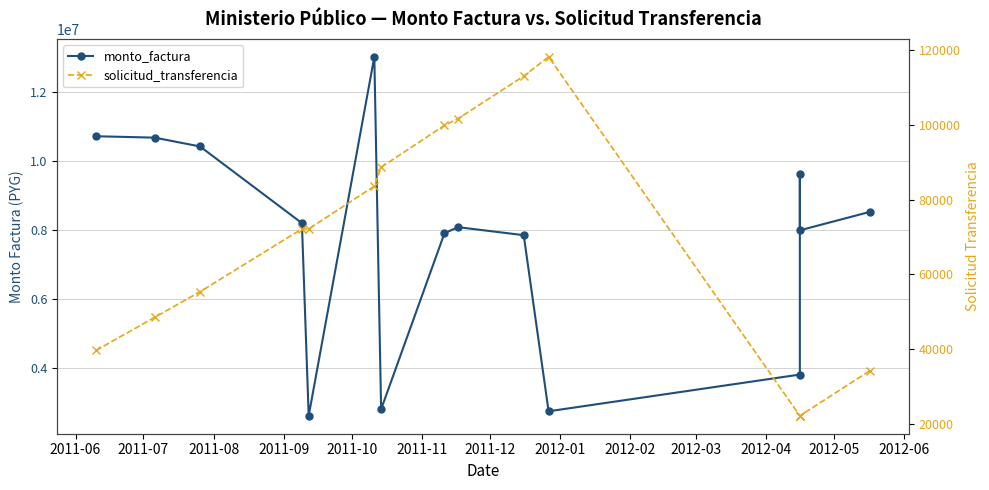

What is the difference between the maximum and minimum values in the monto_factura series?

10402363